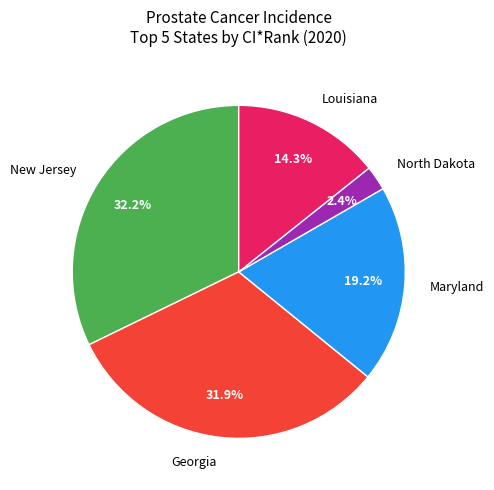

Is there any slice that represents more than half of the pie?

No